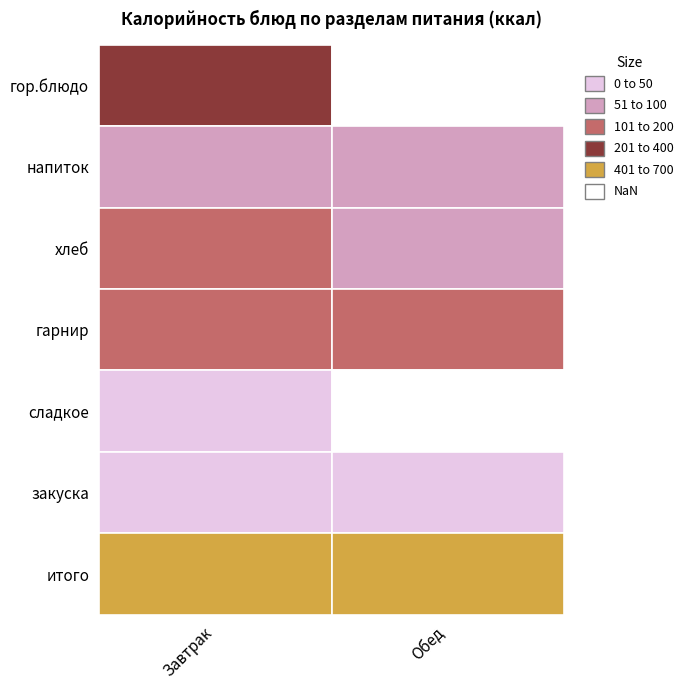

List the labels in order of Завтрак value, smallest first.

закуска, сладкое, напиток, хлеб, гарнир, гор.блюдо, итого